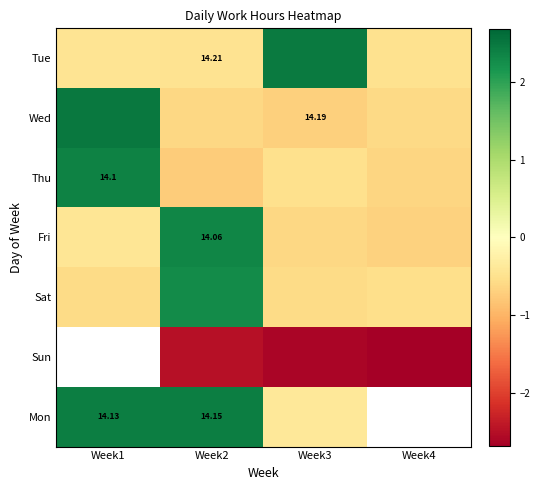

Is the value of Thu at Week1 greater than the value of Tue at Week2?

No